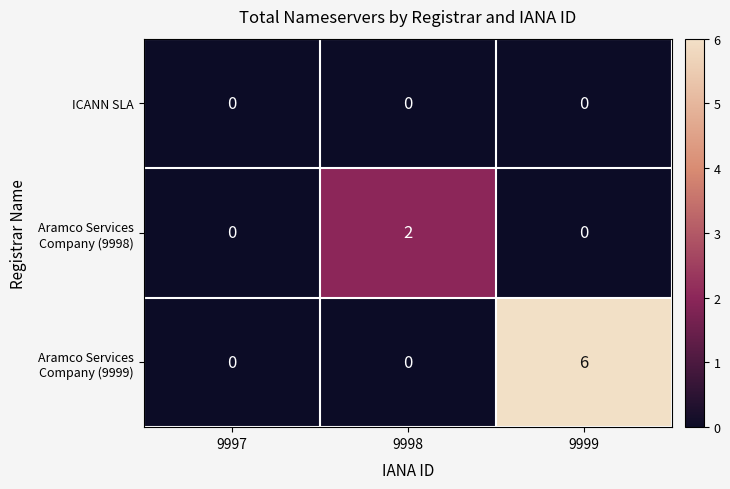

The value of ICANN SLA at 9997 is 0. True or false?

True